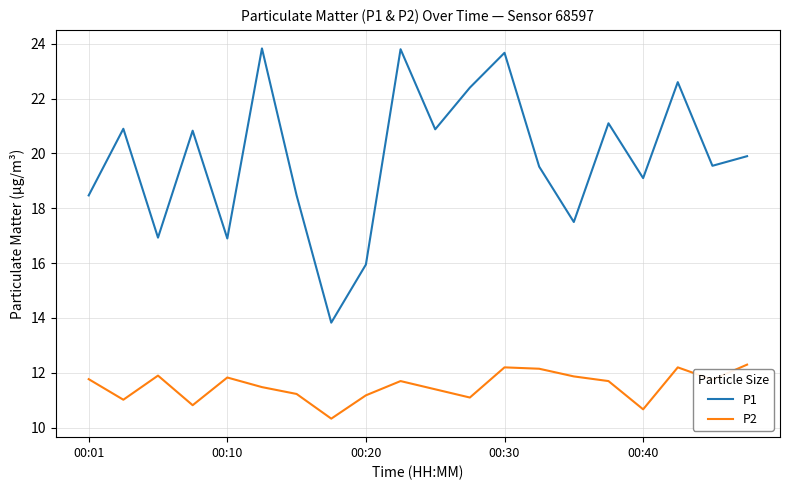

What is the difference between the maximum and minimum values in the P1 series?

10.0